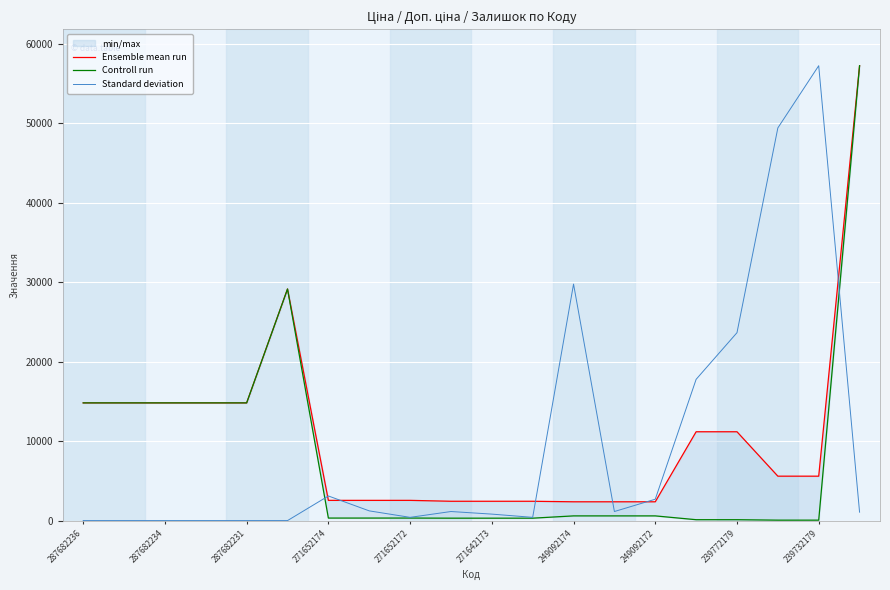

True or false: Standard deviation has a value of 0.0 at 287682234.

True